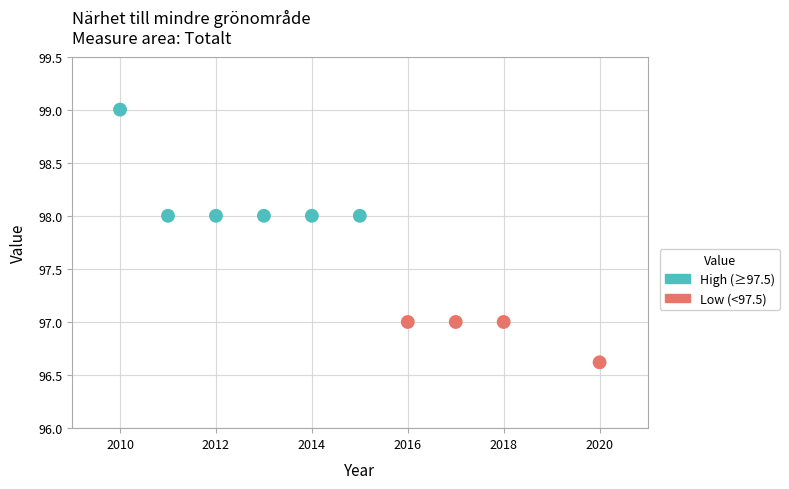

What is the range of Y values (max minus min)?

2.4